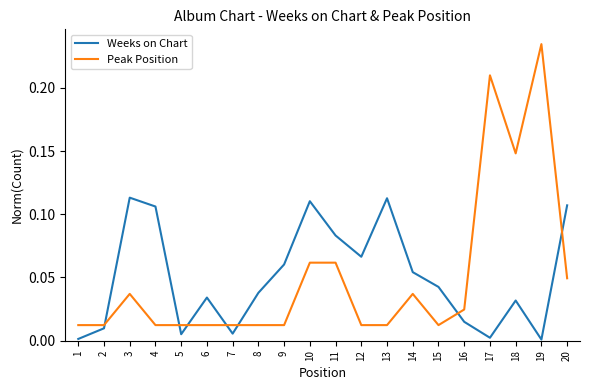

The value of Peak Position at 10 is 0.0. True or false?

False